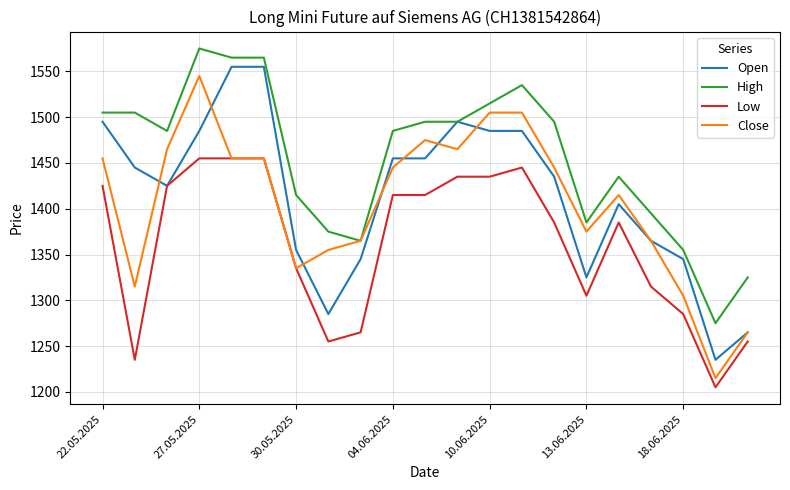

What is the sum of all Low values?

28585